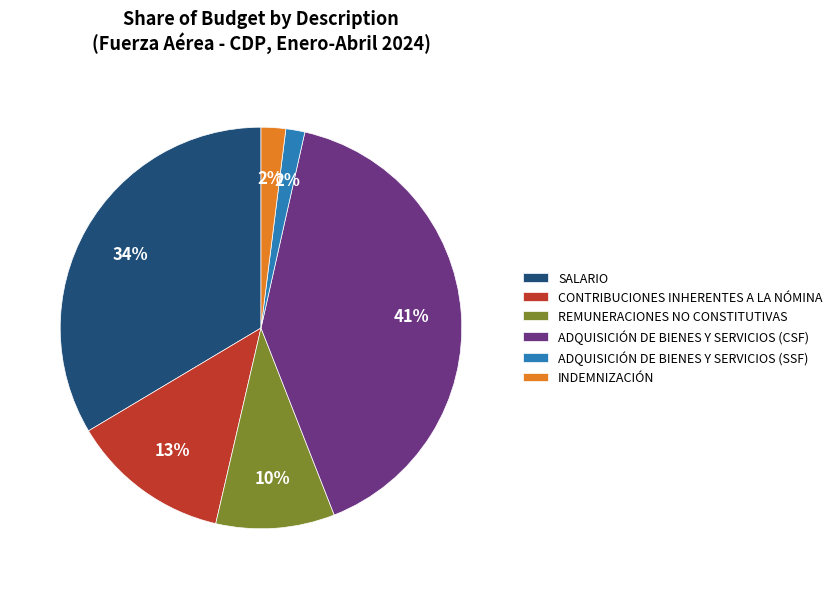

Combined, do ADQUISICIÓN DE BIENES Y SERVICIOS (CSF) and ADQUISICIÓN DE BIENES Y SERVICIOS (SSF) account for over 50%?

No